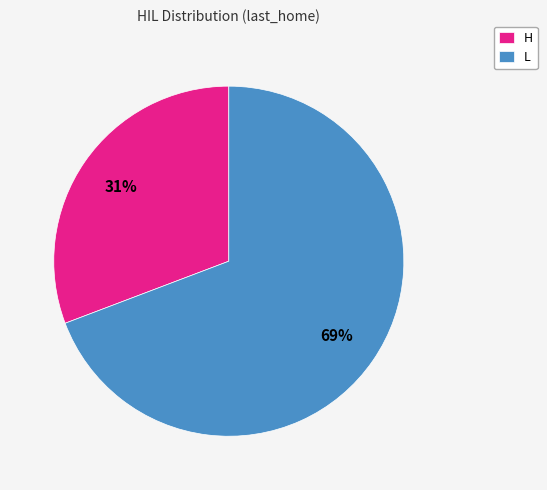

Is H the majority of the pie?

No